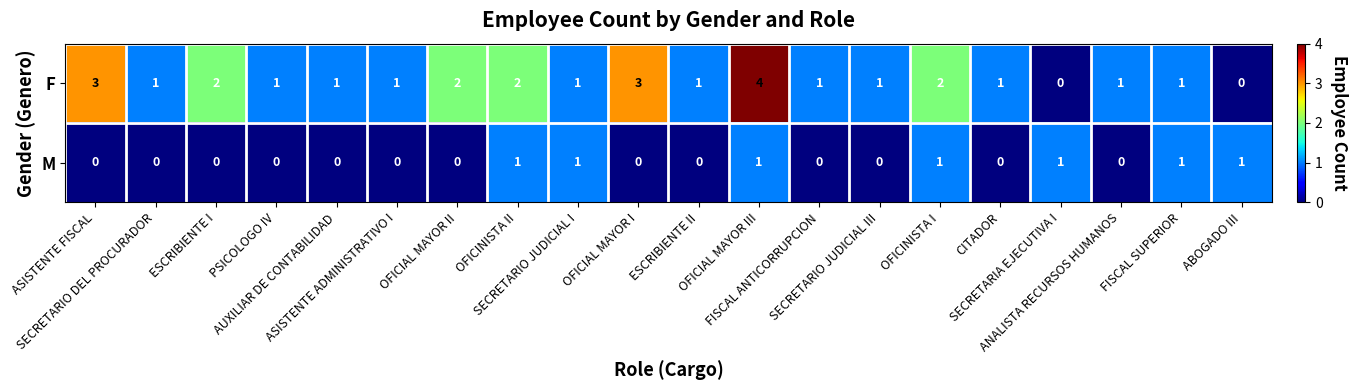

Which series has the largest total across all categories?

F